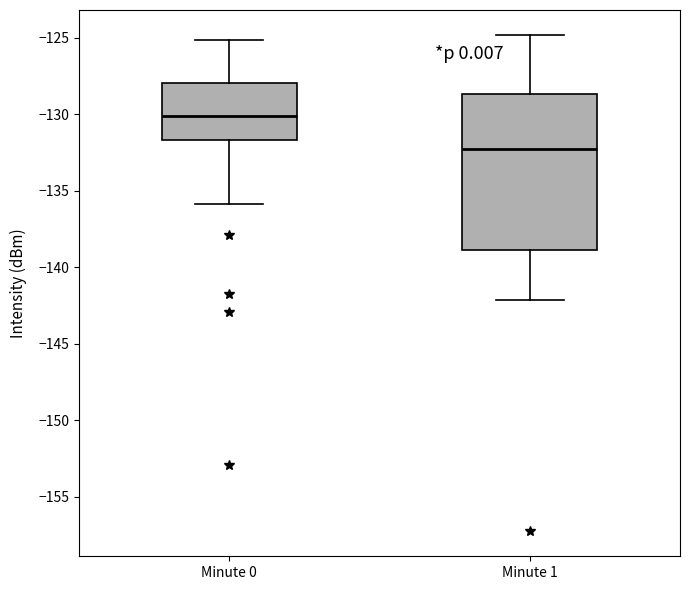

Which box's median line is the highest?

Minute 0